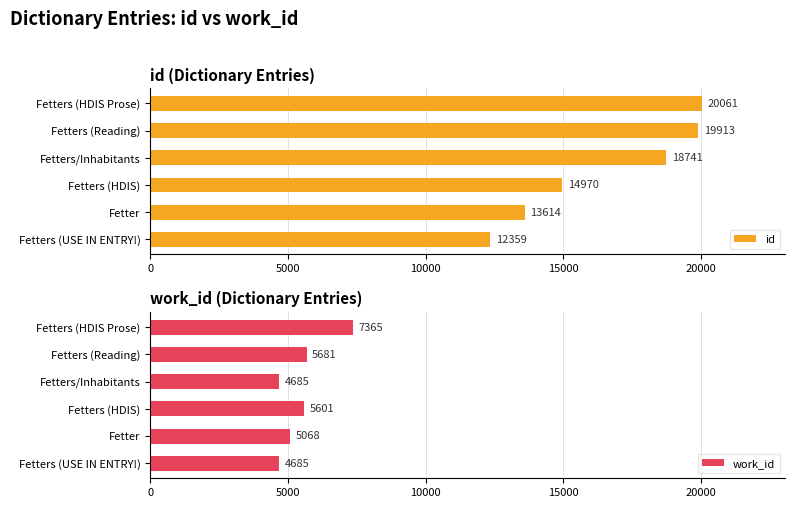

At how many categories does at least one series exceed 13547?

5